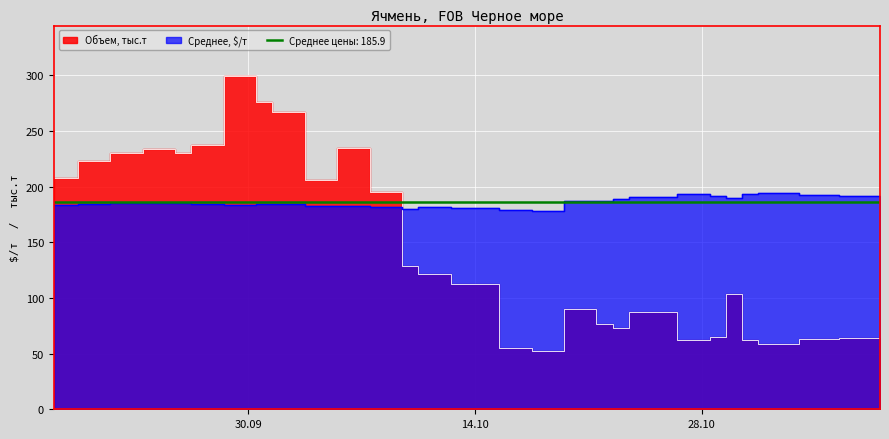

Reading left to right, extract all data points from this chart.

Среднее, $/т: 183.6	183.6	184.5	185.3	185.1	185.1	185.0	184.2	183.8	184.9	184.7	184.7	182.6	182.8	182.0	182.0	180.4	181.5	180.6	180.6	179.1	179.1	178.6	187.4	187.5	189.1	190.5	190.5	193.1	191.5	190.0	193.1	194.8	192.6	191.9	191.9	191.9
Объем, тыс.т: 208.0	208.0	223.0	230.5	233.5	233.5	230.5	237.7	299.9	276.2	267.2	267.2	206.2	235.2	195.2	195.2	129.2	122.0	113.0	113.0	55.0	55.0	52.0	90.0	76.2	73.5	87.0	87.0	62.0	64.8	103.3	62.0	59.0	62.9	64.4	64.4	64.4